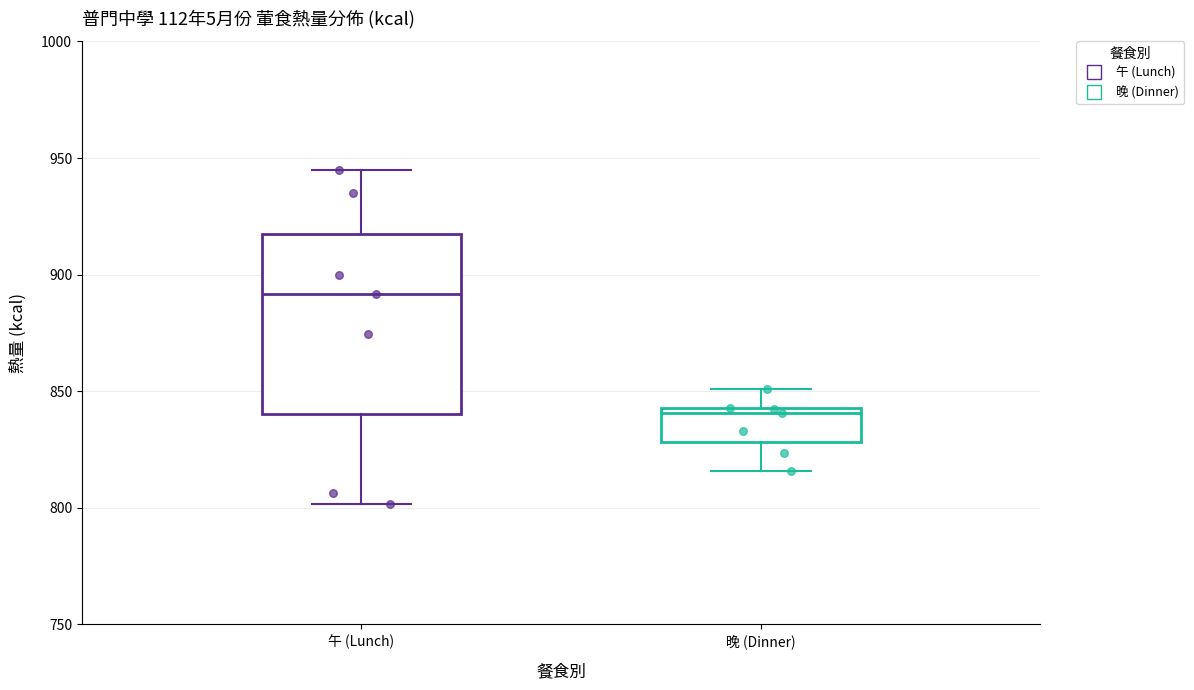

Which box is the tallest, from its lower edge to its upper edge?

午 (Lunch)